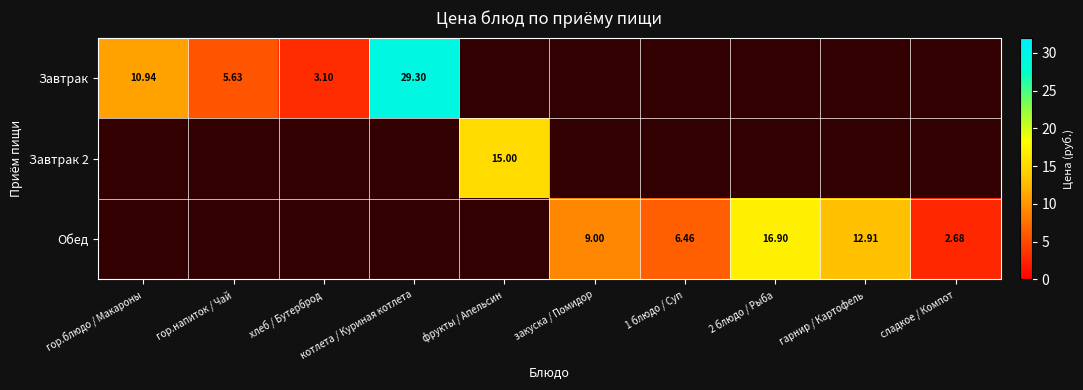

What is the spread (max minus min) of values at гарнир / Картофель?

12.9